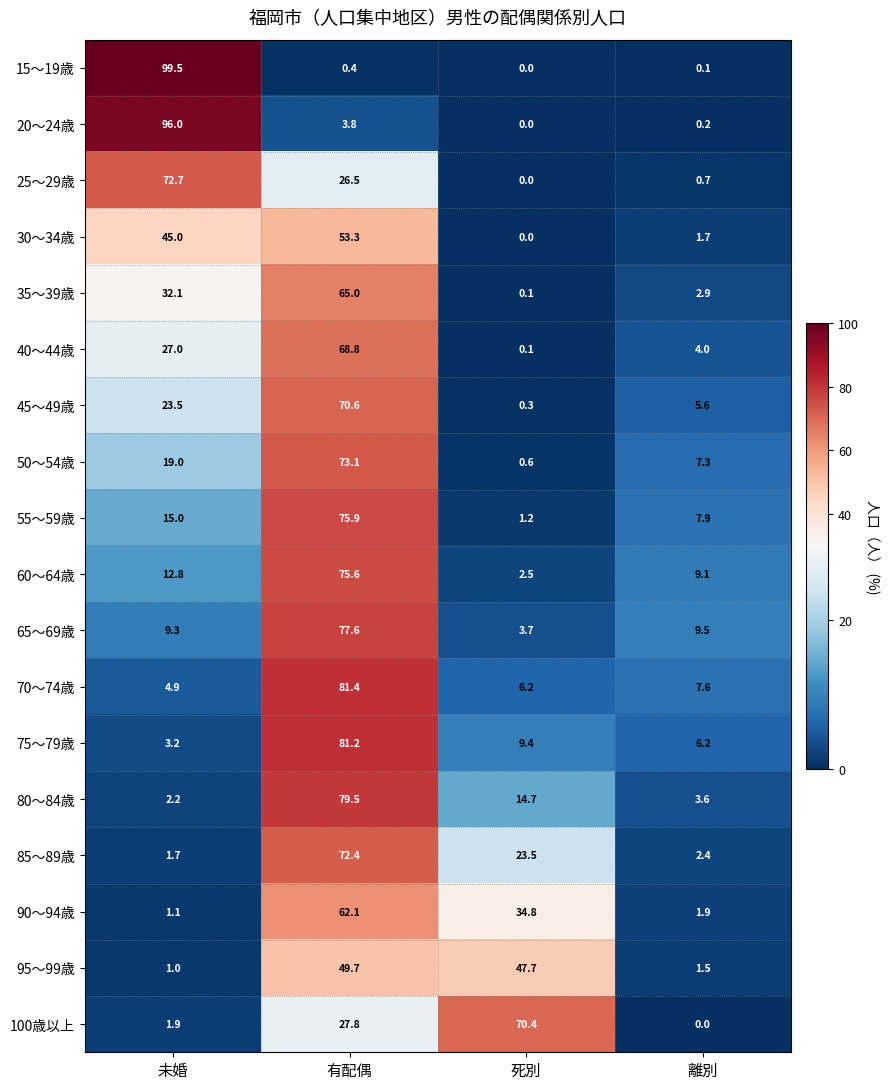

At which label is 40～44歳 closest to 34?

未婚